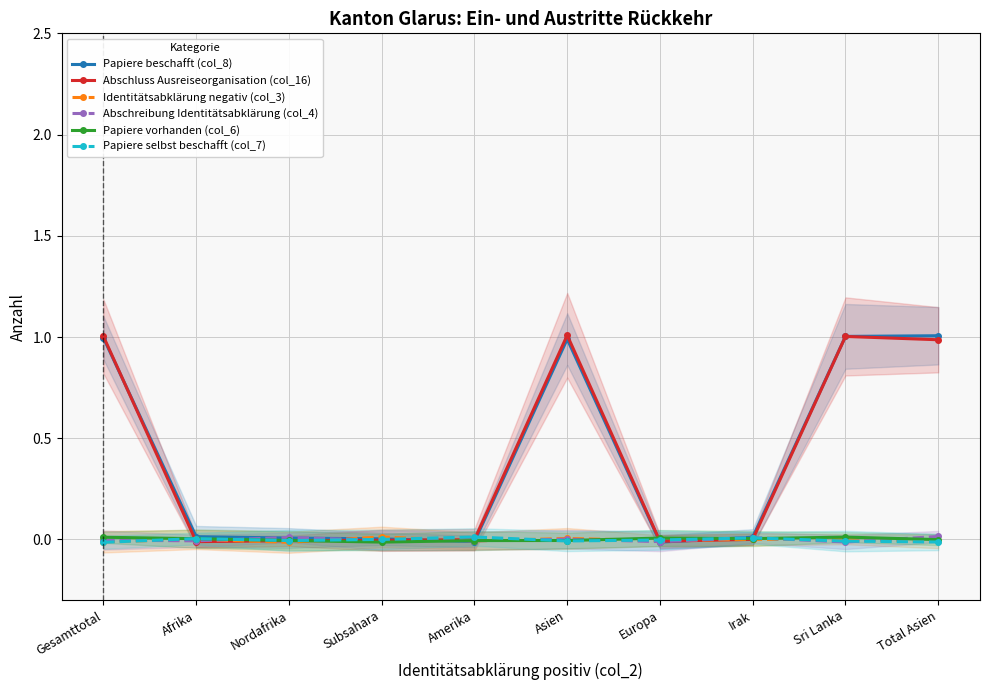

How many data points in Identitätsabklärung negativ (col_3) are above 0?

4